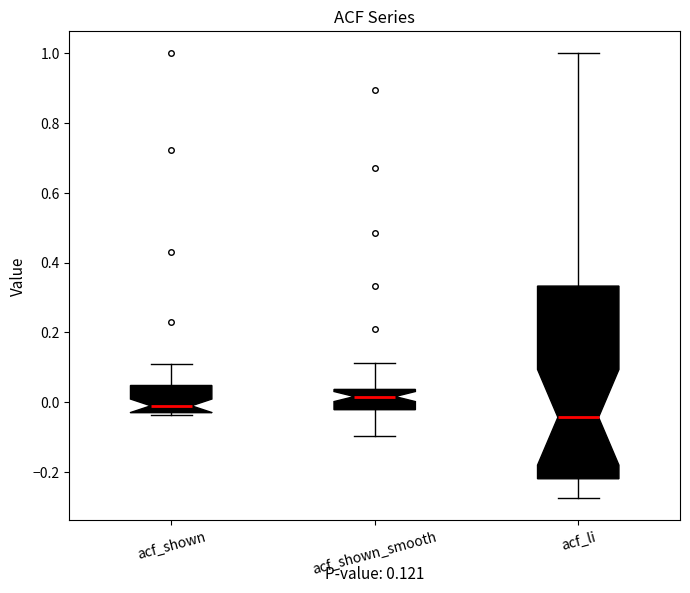

Which box is the tallest, from its lower edge to its upper edge?

acf_li